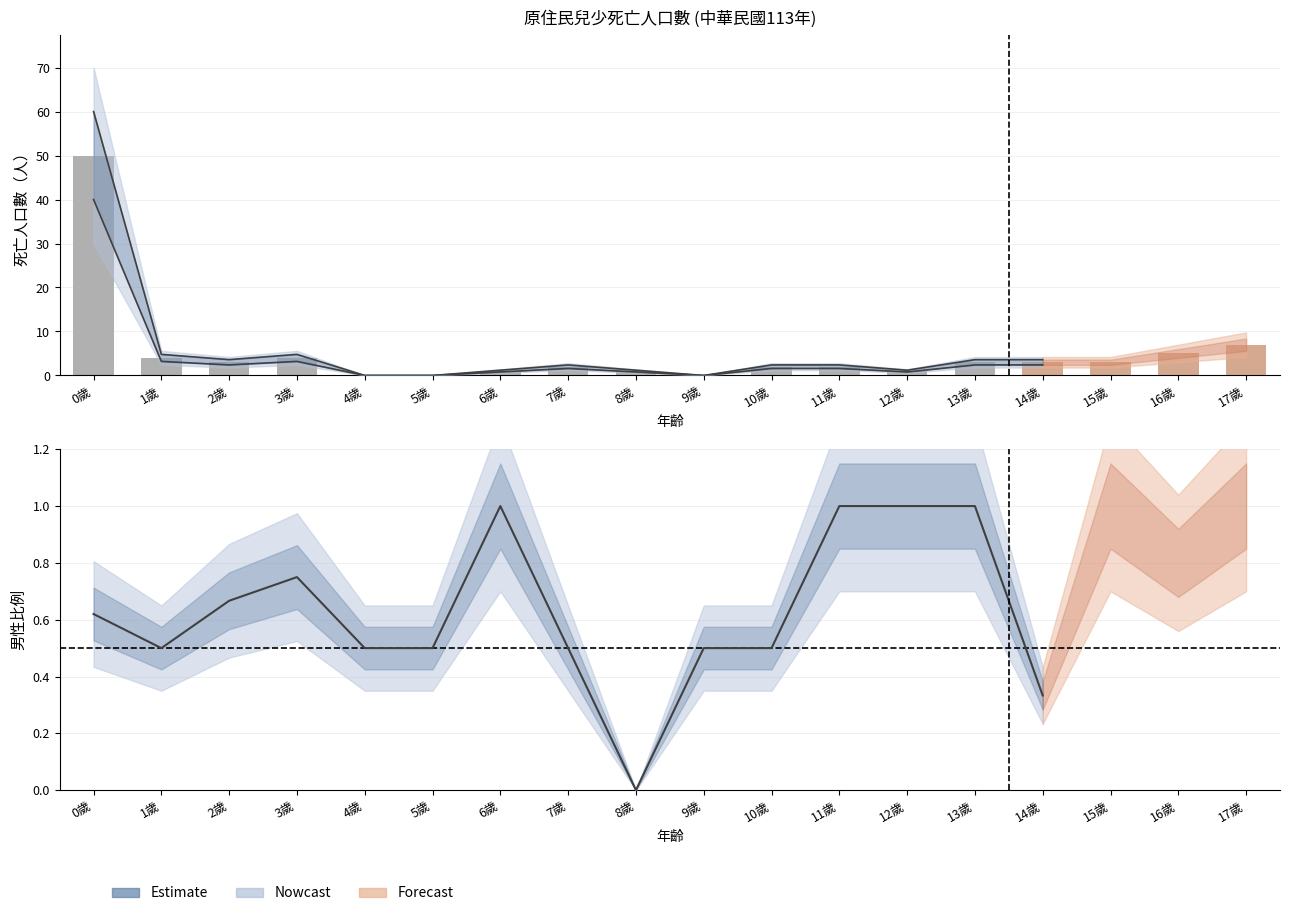

Does the chart contain any negative values?

No